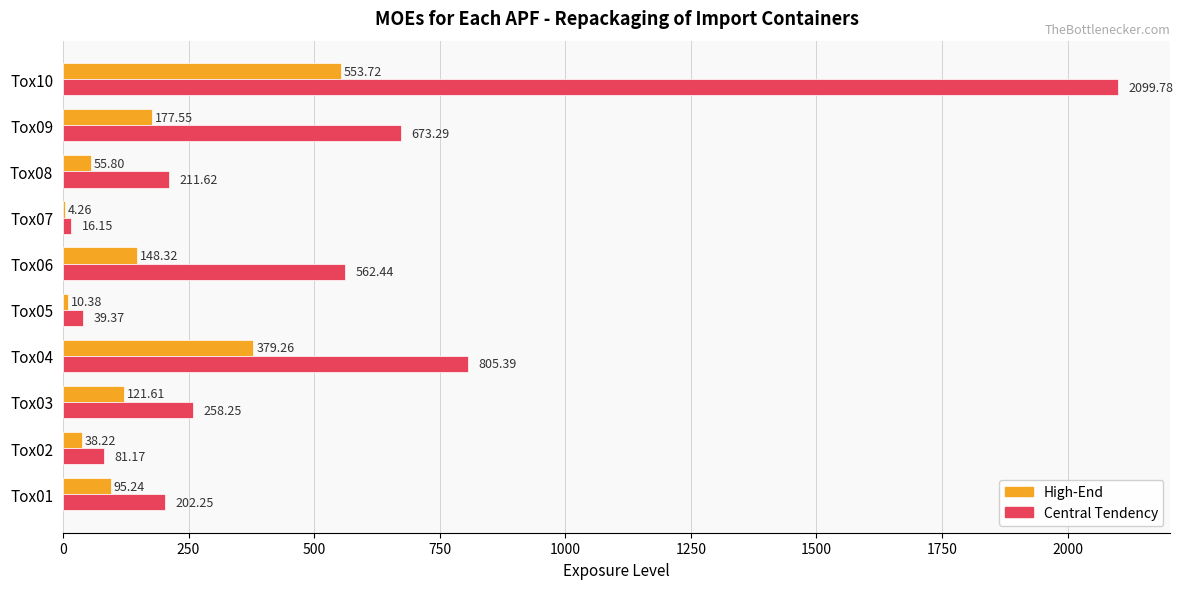

At which category is the sum across all series the highest?

Tox10